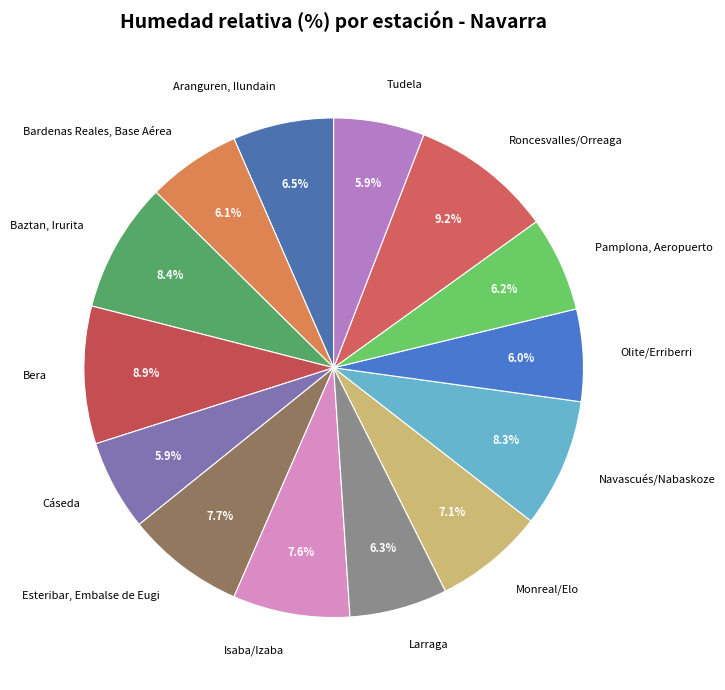

Is it true that Roncesvalles/Orreaga is 14% of the pie?

False